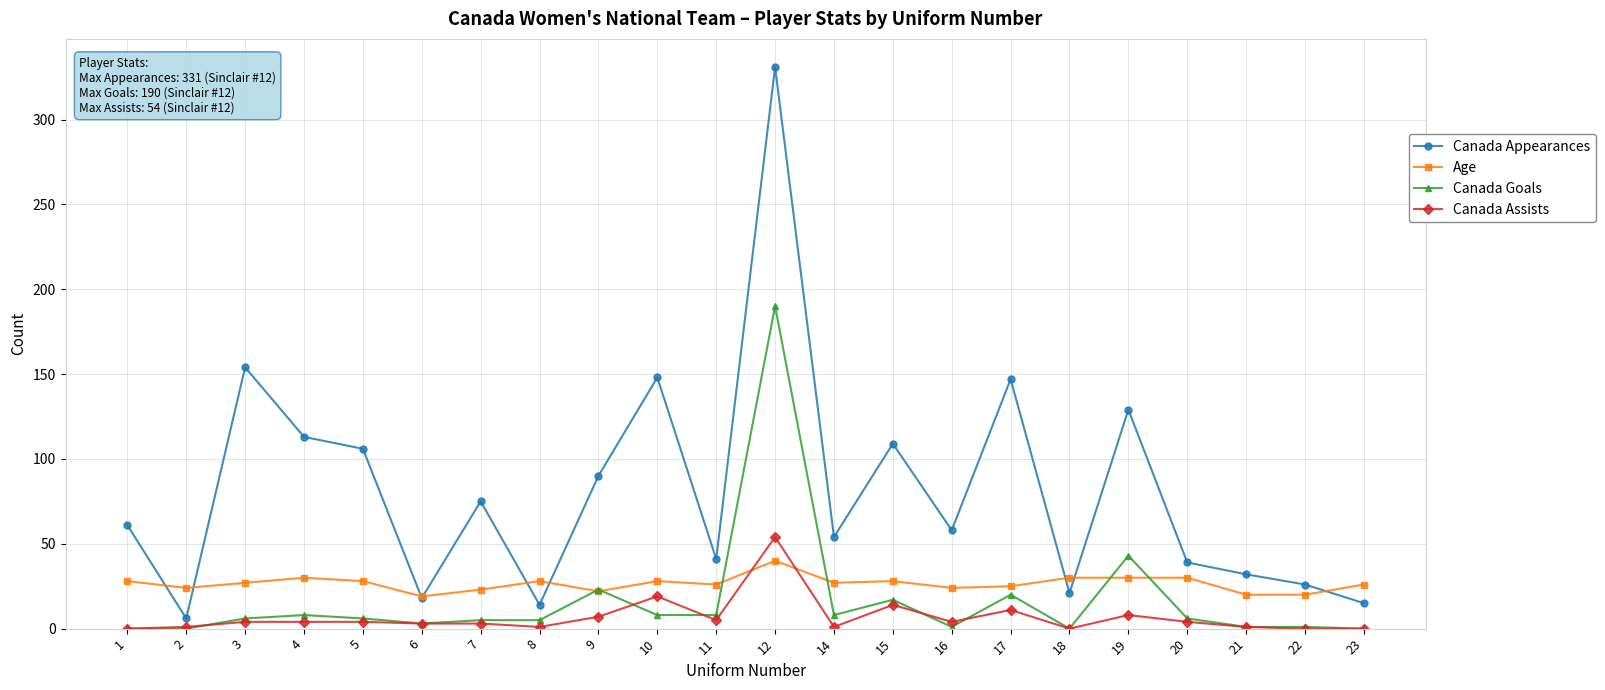

What is the highest value of the Age series?

40